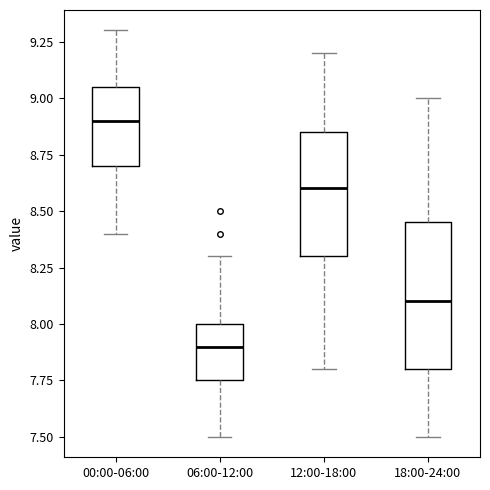

Reading left to right, transcribe this box plot: for each box, give where its median line is, the range the box spans, and where its two whiskers end, as read against the y-axis. The values are not printed on the chart, so give them approximately, as read against the axis.

00:00-06:00: median 8.90, box 8.70 to 9.05, whiskers 8.40 to 9.30
06:00-12:00: median 7.90, box 7.75 to 8.00, whiskers 7.50 to 8.30
12:00-18:00: median 8.60, box 8.30 to 8.85, whiskers 7.80 to 9.20
18:00-24:00: median 8.10, box 7.80 to 8.45, whiskers 7.50 to 9.00